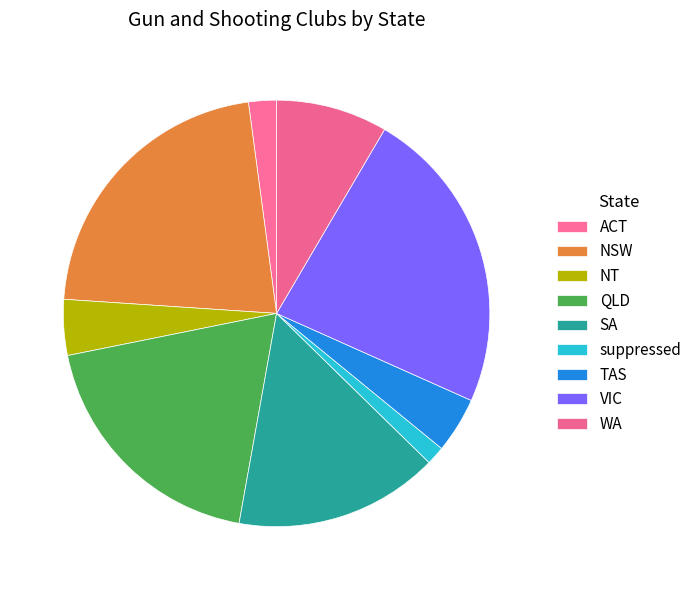

To the nearest percent, what is the average slice percentage?

11%